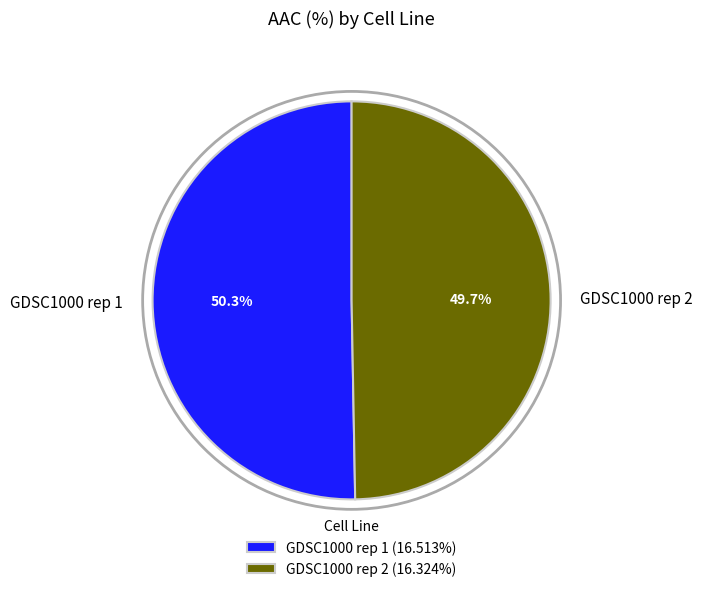

Which slice is the largest?

GDSC1000 rep 1